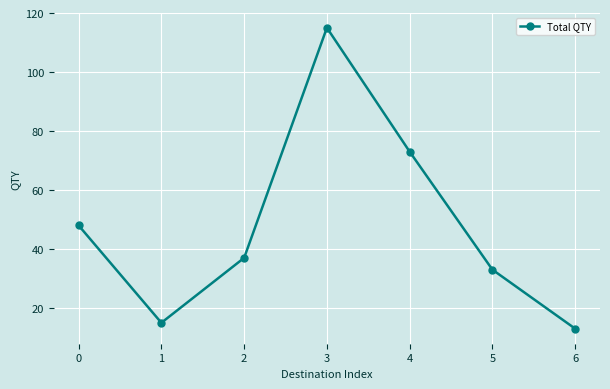

What is the difference between the maximum and minimum values?

102